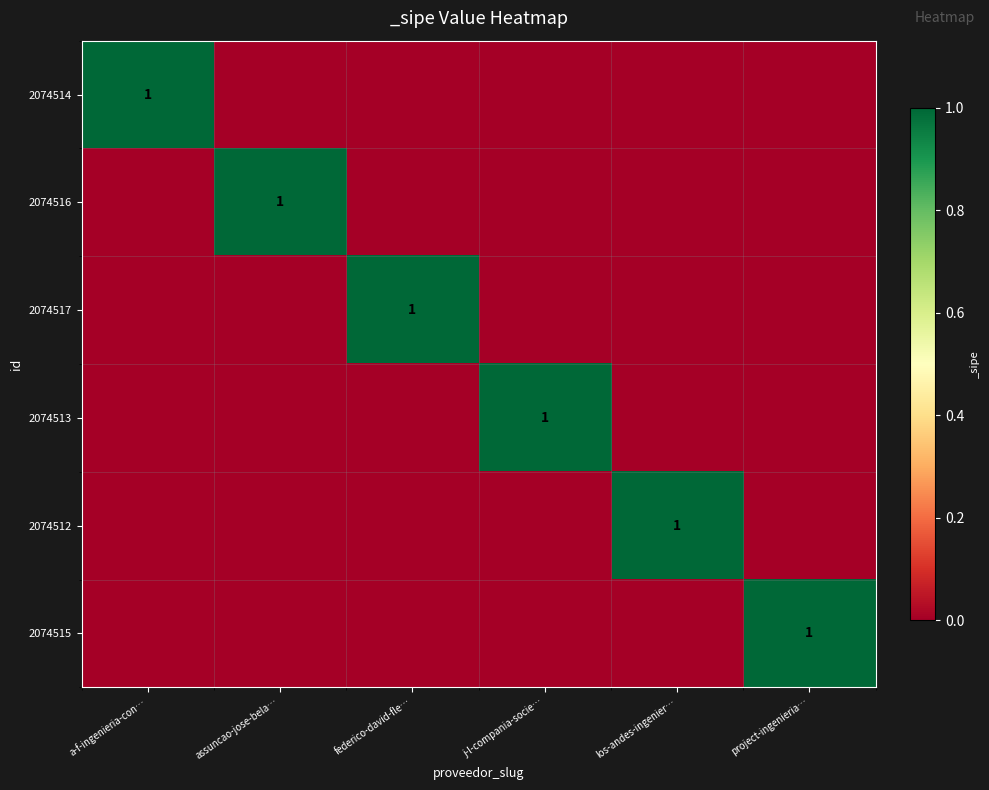

What is the sum of all 2074516 values?

1